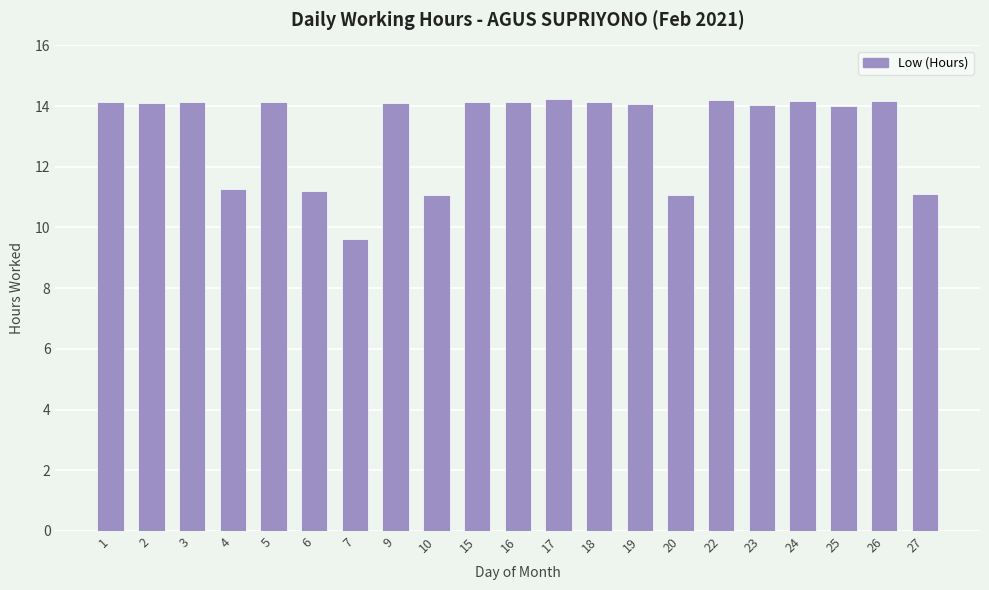

True or false: the data shows 22.8 at 2.

False